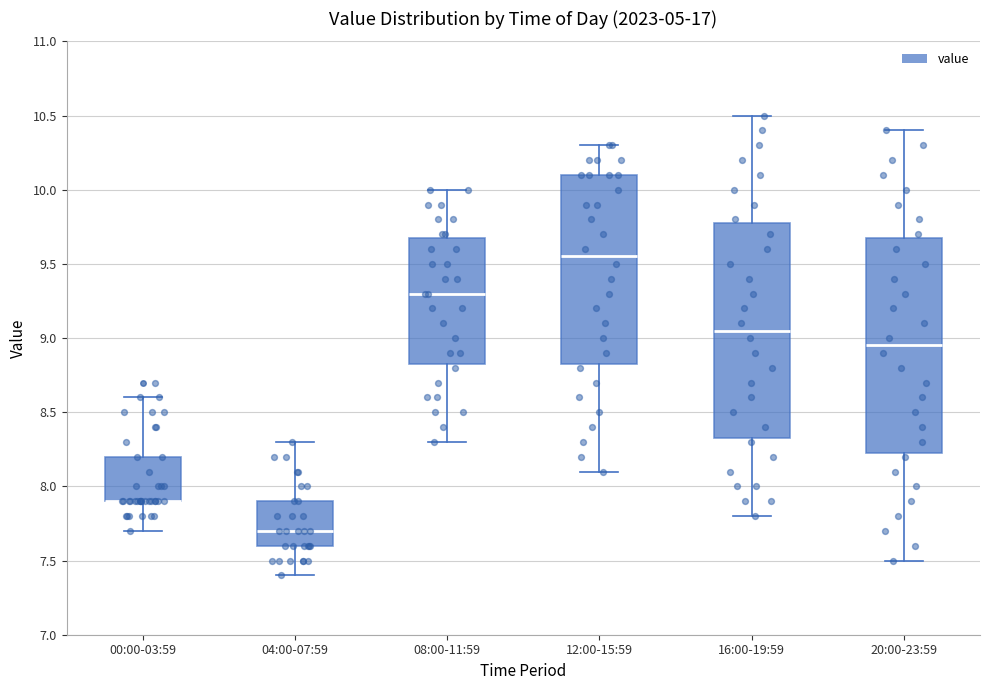

Where does the median line of the box for 20:00-23:59 sit on the y-axis? The values are not printed on the chart, so give them approximately, as read against the axis.

8.95